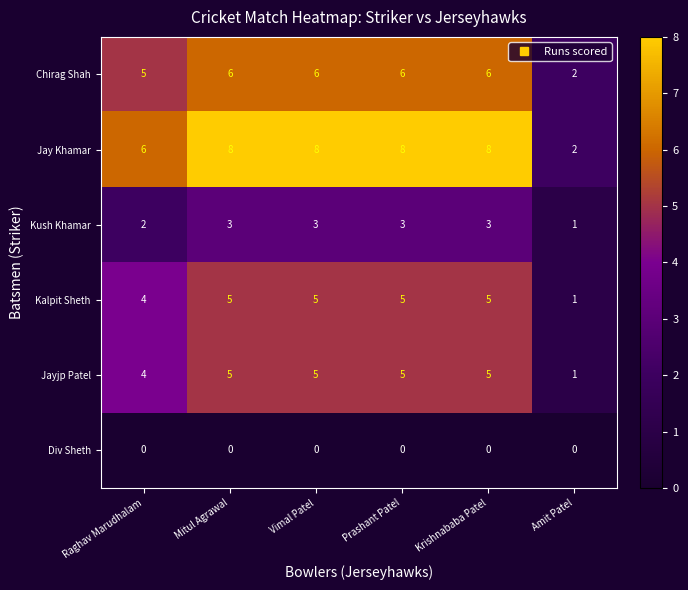

What is the sum of the Jayjp Patel values at Krishnababa Patel and Prashant Patel?

10